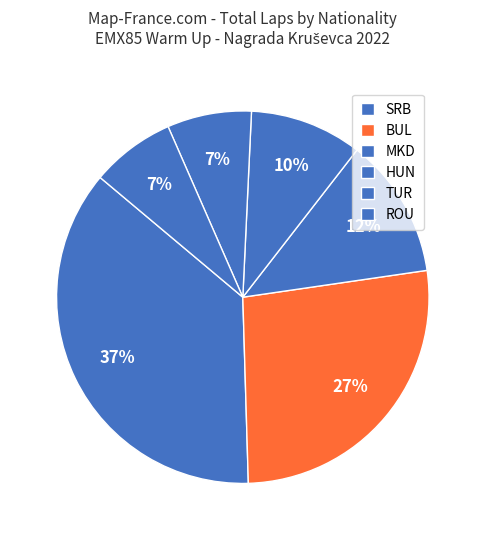

What percentage is NOT represented by TUR?

93.8%